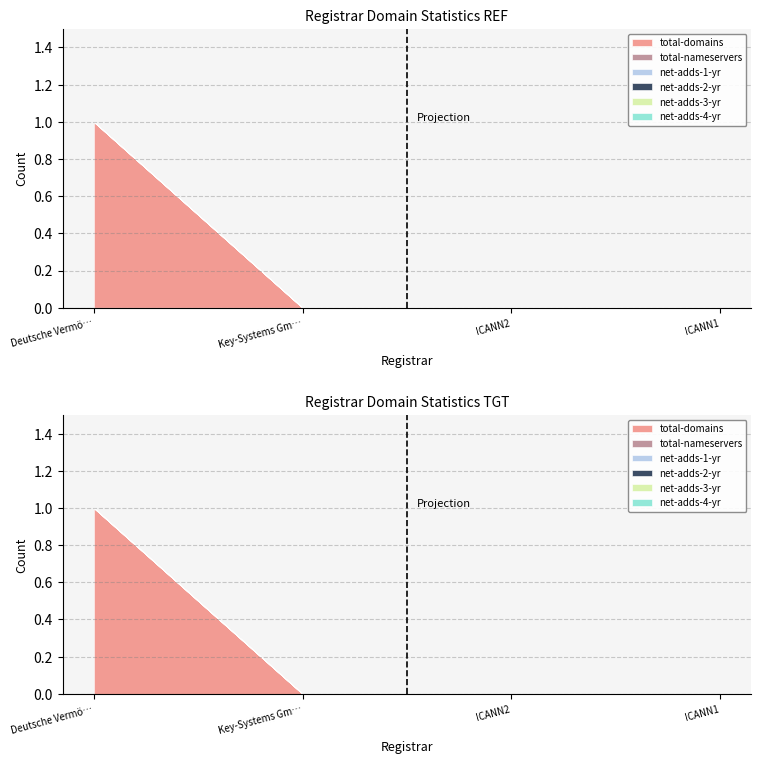

Between Deutsche Vermögensberatung AG and ICANN1, which series saw the biggest shift?

total-domains